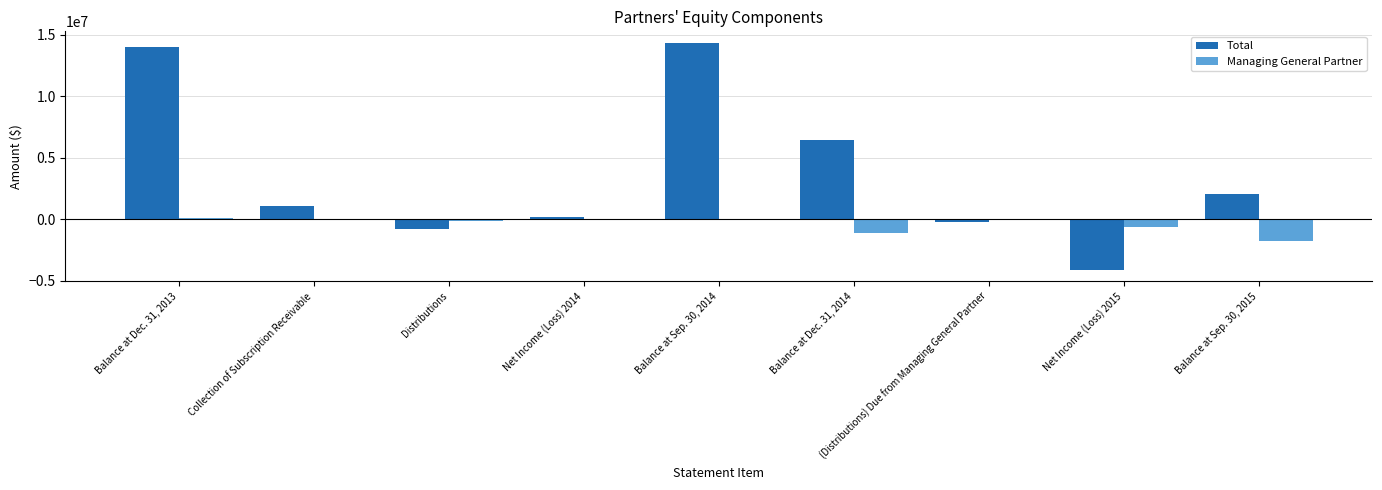

What is the maximum value shown in the chart?

14362375